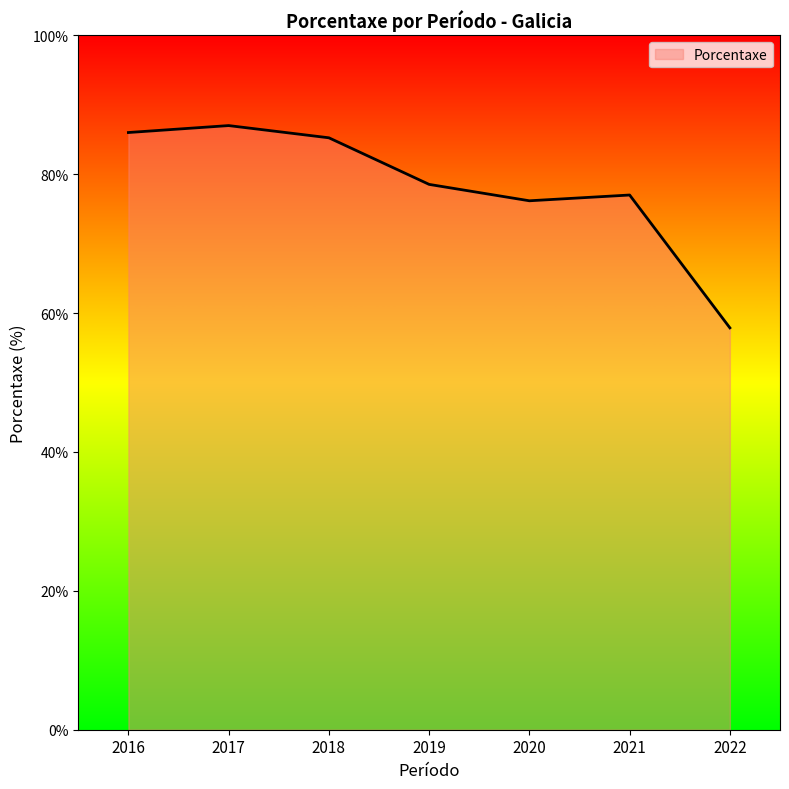

What is the ratio of the value at 2017 to the value at 2022?

1.5